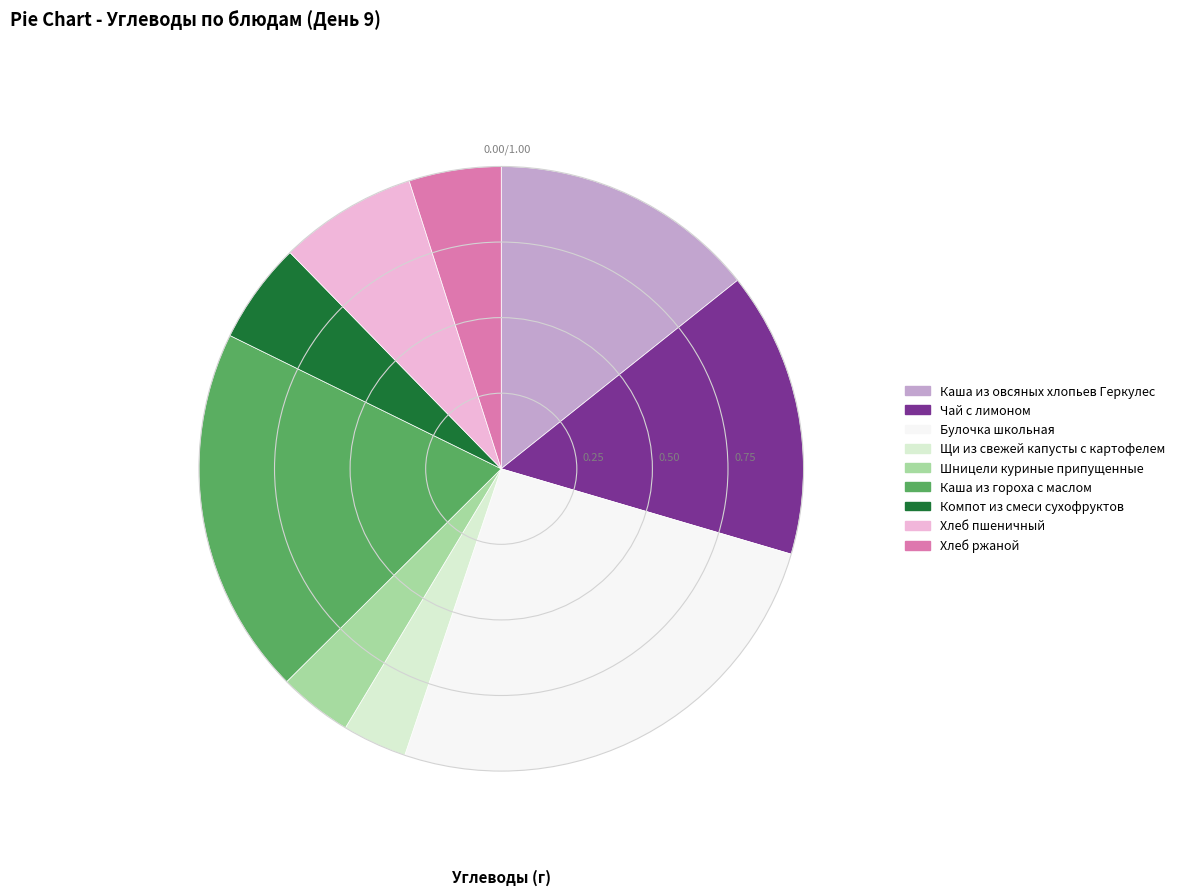

The Каша из овсяных хлопьев Геркулес slice represents 14% of the pie. True or false?

True